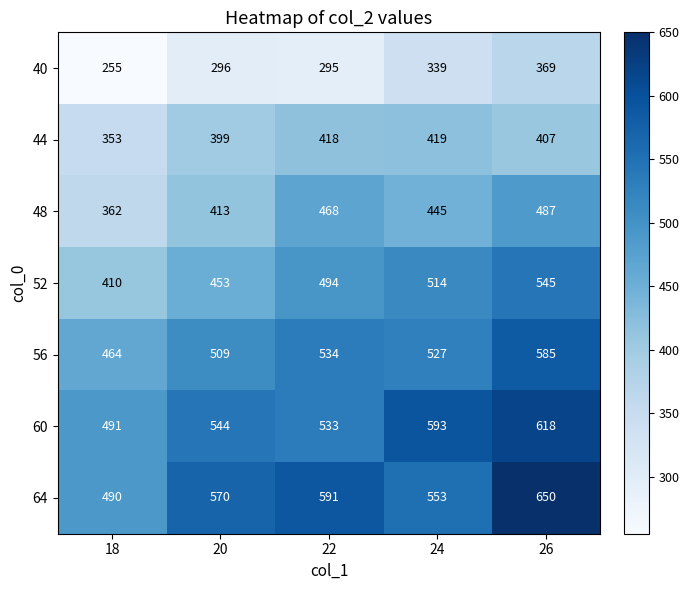

Is it true that 56 equals 711 at 22?

False